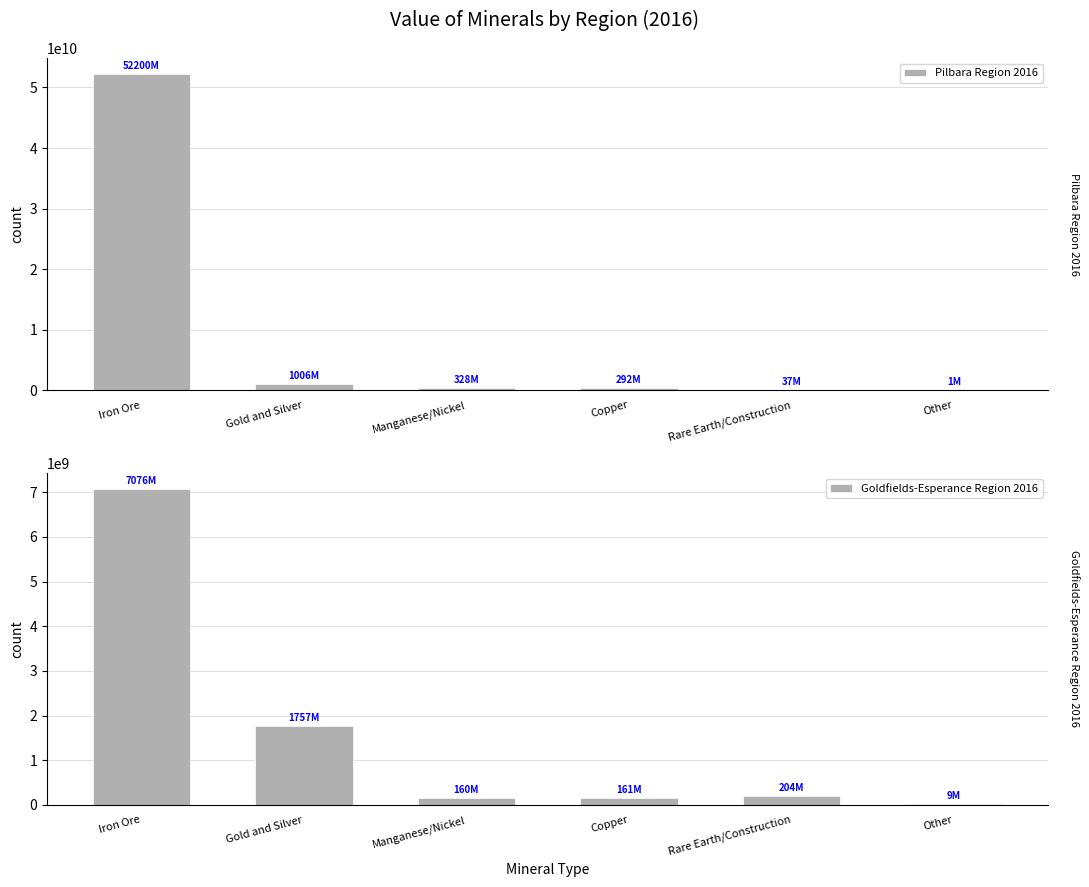

Reading left to right, list all the values displayed in this chart.

Pilbara Region 2016: 52200272871	1006346060	328486188	292329558	37081879	1813415
Goldfields-Esperance Region 2016: 7076446181	1757244885	160636092	161831613	204171157	9529489